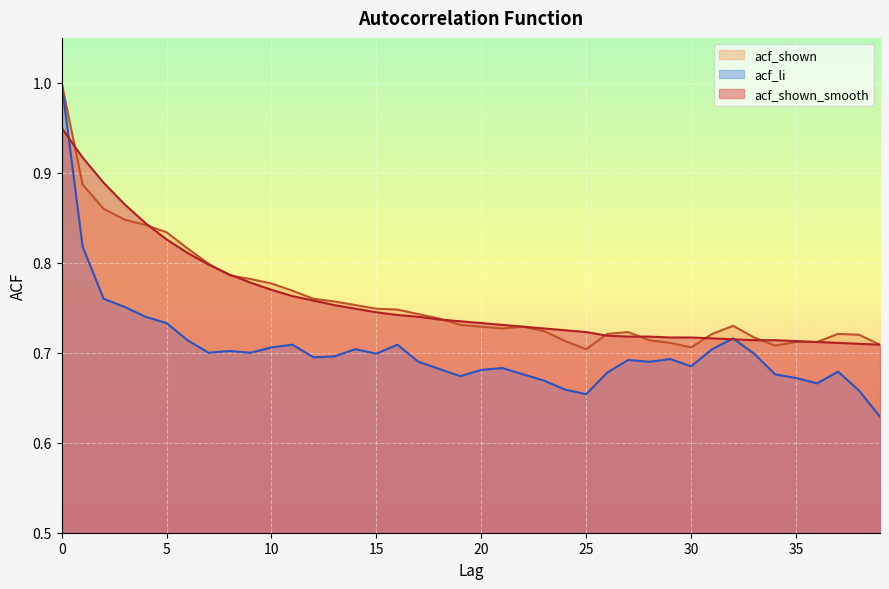

Where is acf_shown_smooth nearest to the value 0?

39